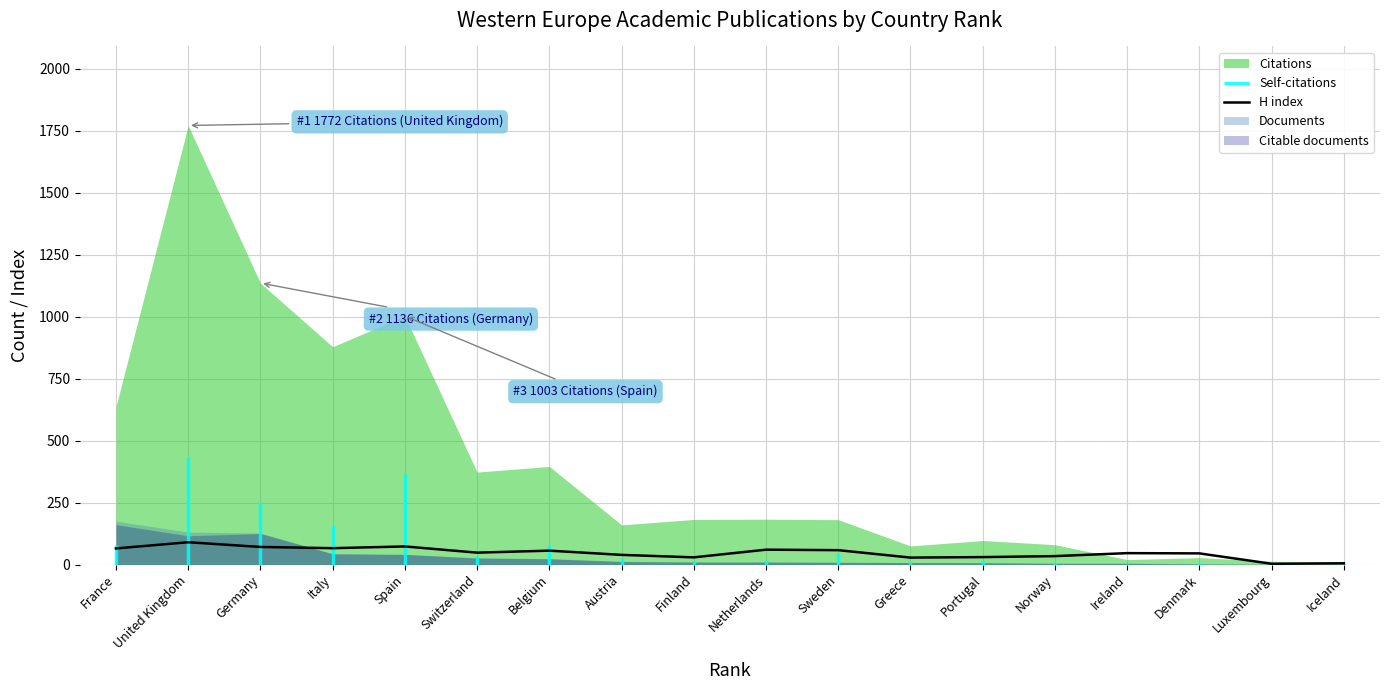

What is the label of the 10th point from the left?

Netherlands